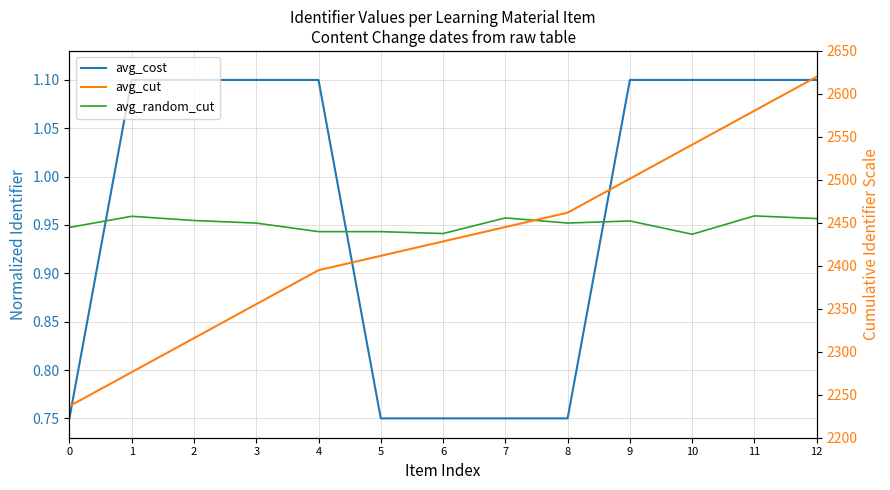

Reading right to left, transcribe all the data shown in this chart.

avg_cost: 1.1	1.1	1.1	1.1	0.8	0.8	0.8	0.8	1.1	1.1	1.1	1.1	0.8
avg_random_cut: 1.0	1.0	0.9	1.0	1.0	1.0	0.9	0.9	0.9	1.0	1.0	1.0	0.9
avg_cut: 2620.0	2580.5	2540.9	2501.4	2461.8	2445.1	2428.4	2411.6	2394.9	2355.4	2315.8	2276.3	2236.7